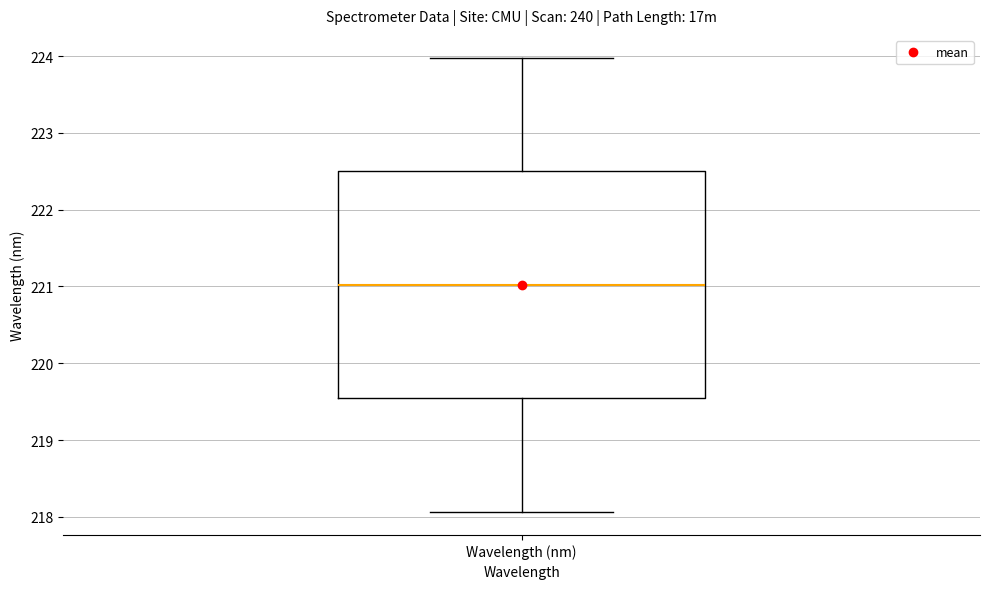

Transcribe this box plot: give where the median line is, the range the box spans, and where the two whiskers end, as read against the y-axis. The values are not printed on the chart, so give them approximately, as read against the axis.

median 221.0, box 219.5 to 222.5, whiskers 218.1 to 224.0